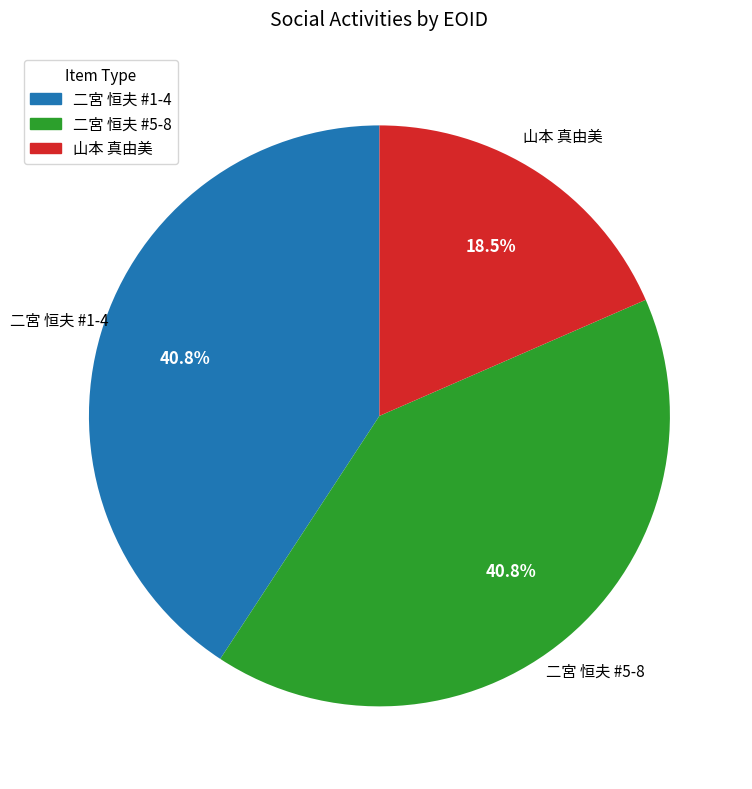

Count the number of slices in the pie.

3